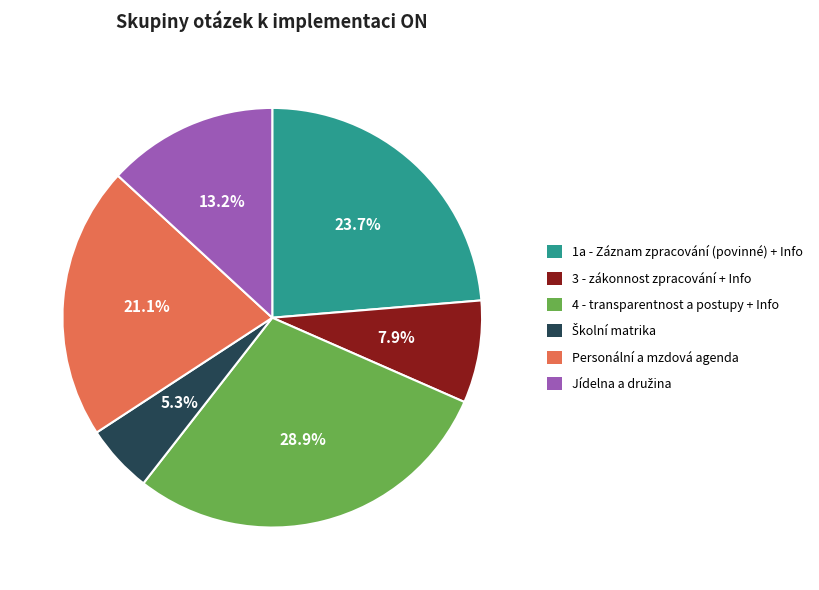

Count the number of slices in the pie.

6